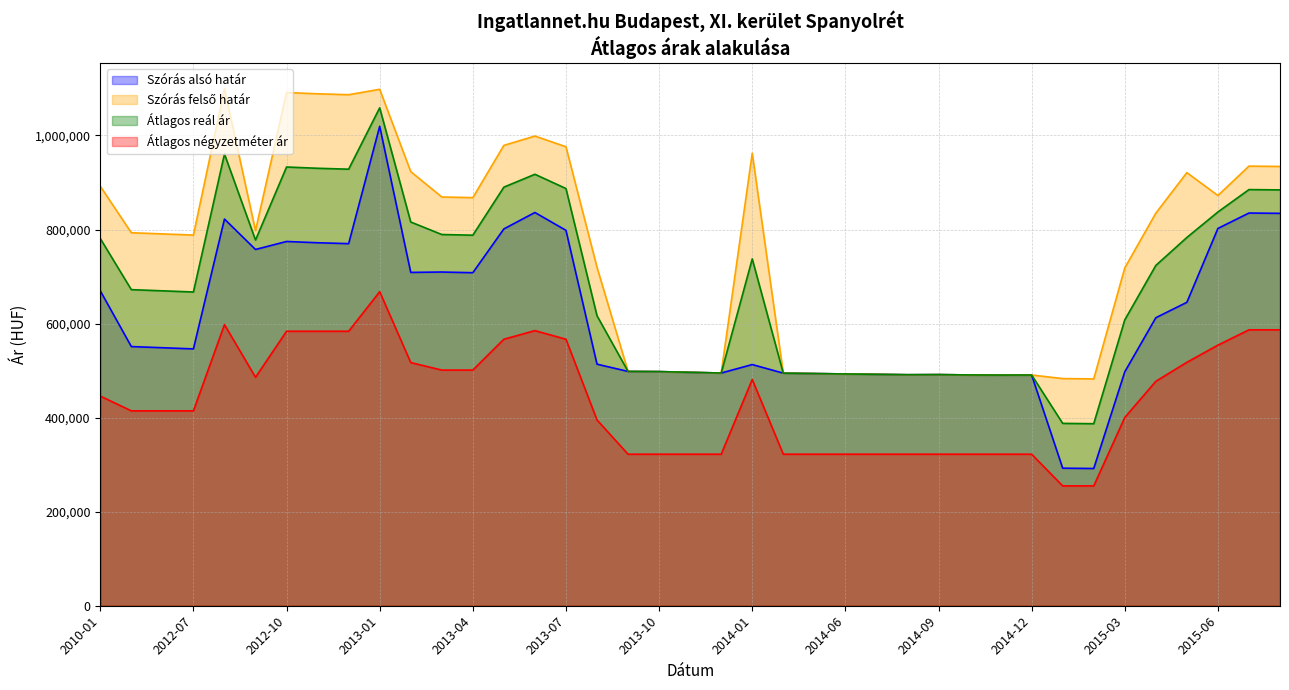

How many data points in Átlagos négyzetméter ár are less than 414432?

17